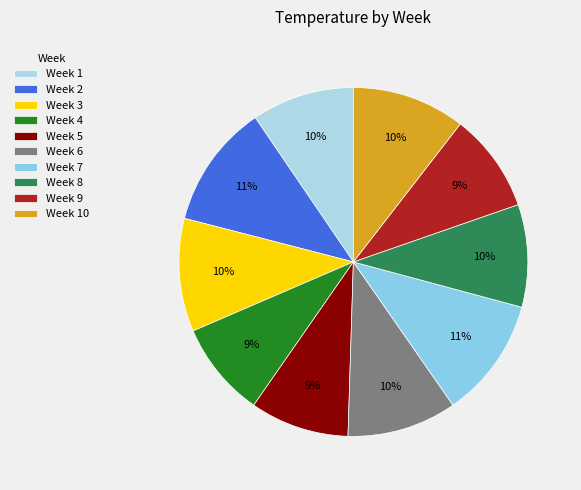

Which slice is the largest?

2